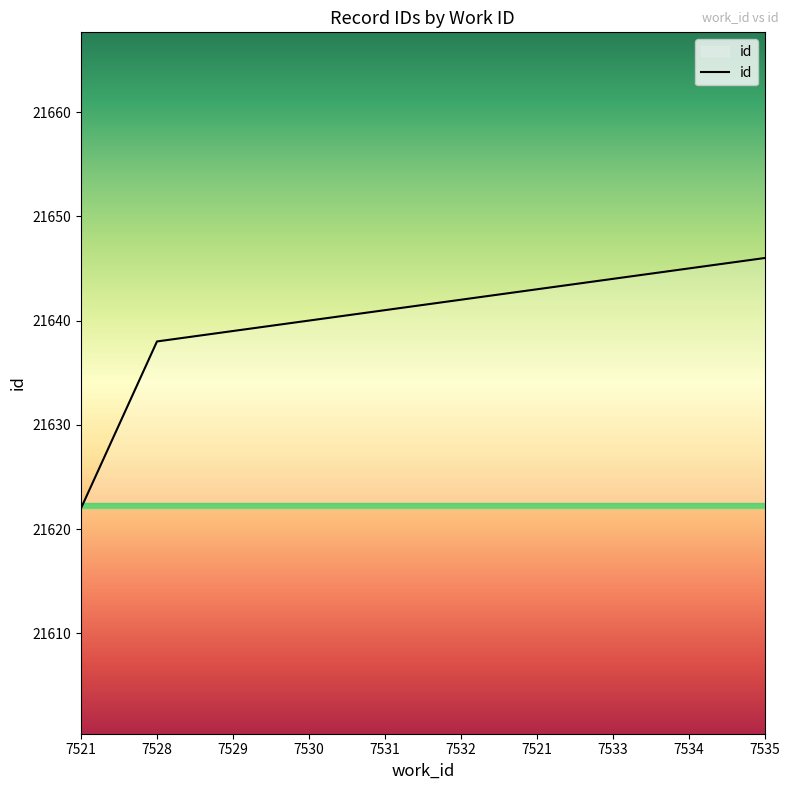

Does the chart have visible grid lines?

No